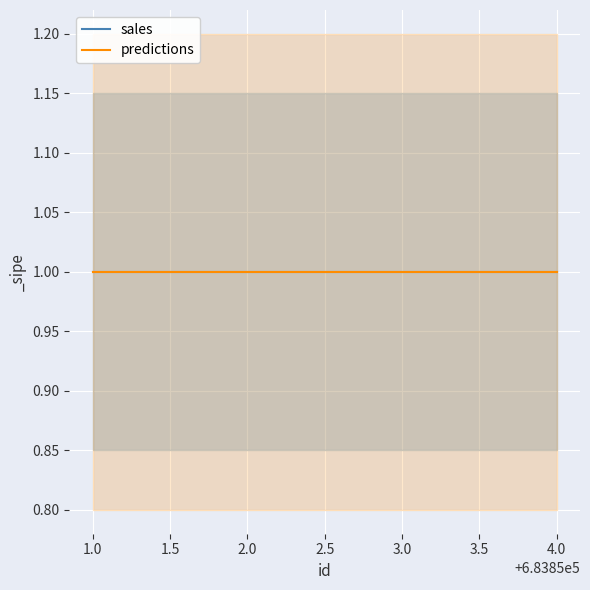

List the series in order of their peak value, lowest first.

predictions_lower, sales_lower, sales, predictions, sales_upper, predictions_upper